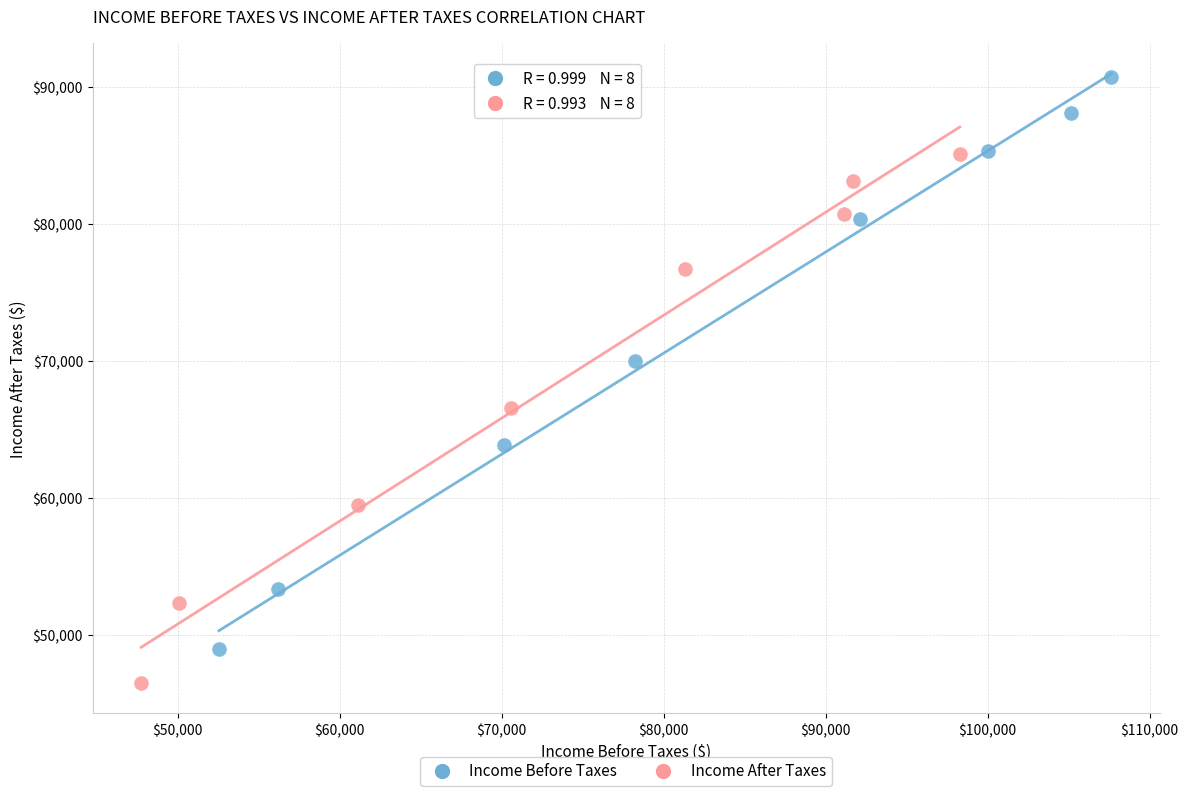

Which series has the largest Y range (max minus min)?

Income Before Taxes